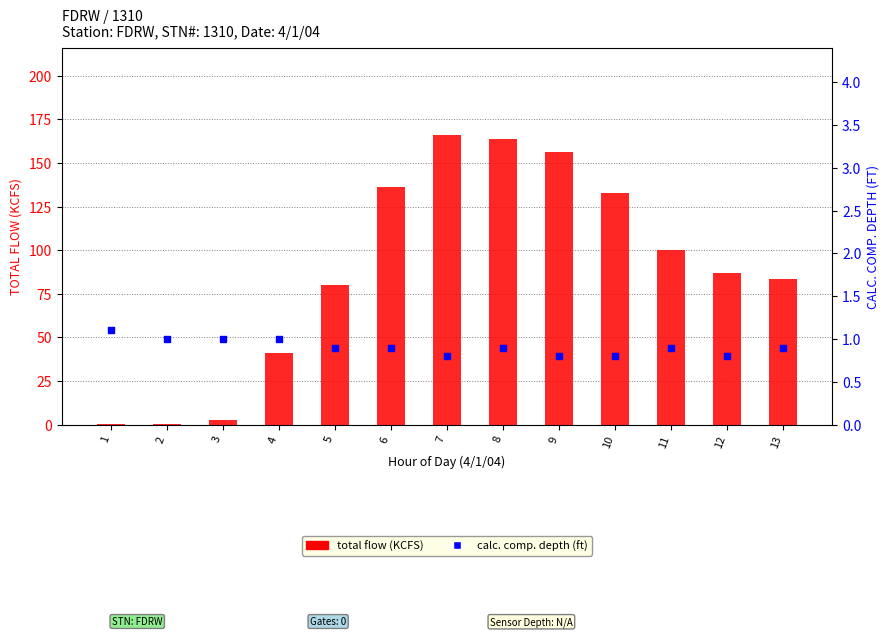

At which category is the sum across all series the highest?

7